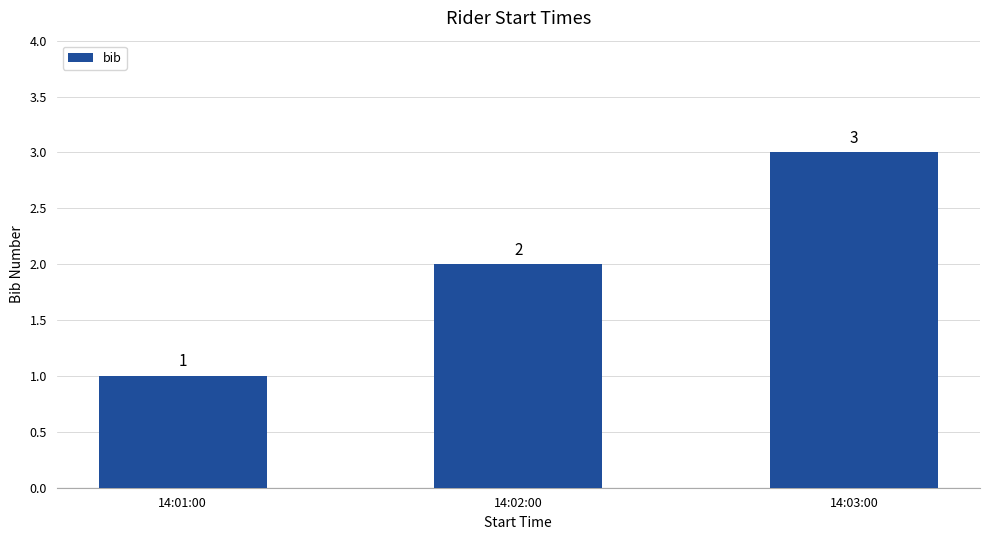

Which label corresponds to the largest value in the chart?

14:03:00